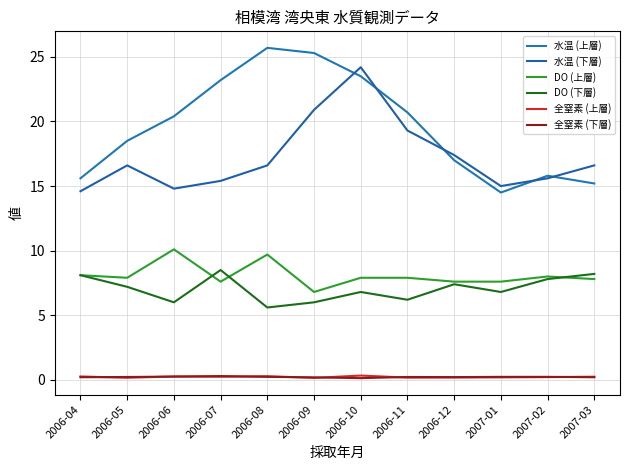

Does the chart have visible grid lines?

Yes